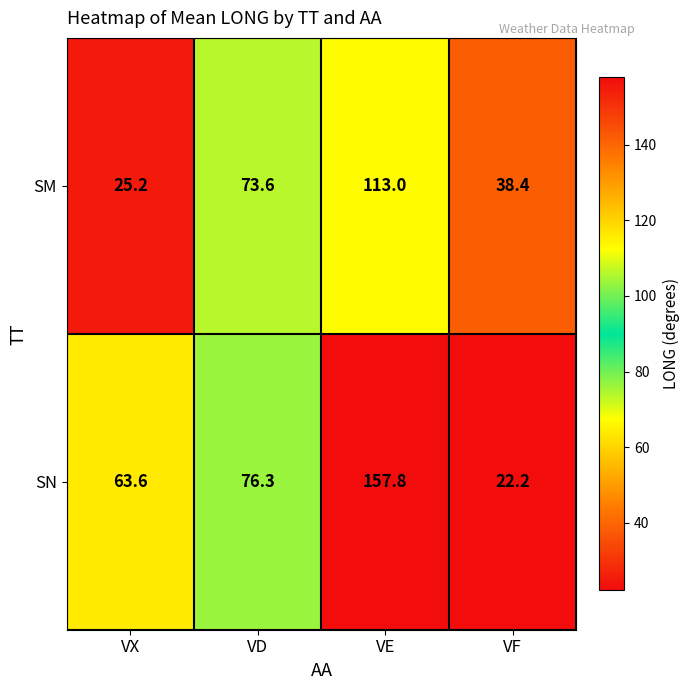

What is the difference between the highest and lowest values at VX?

38.4